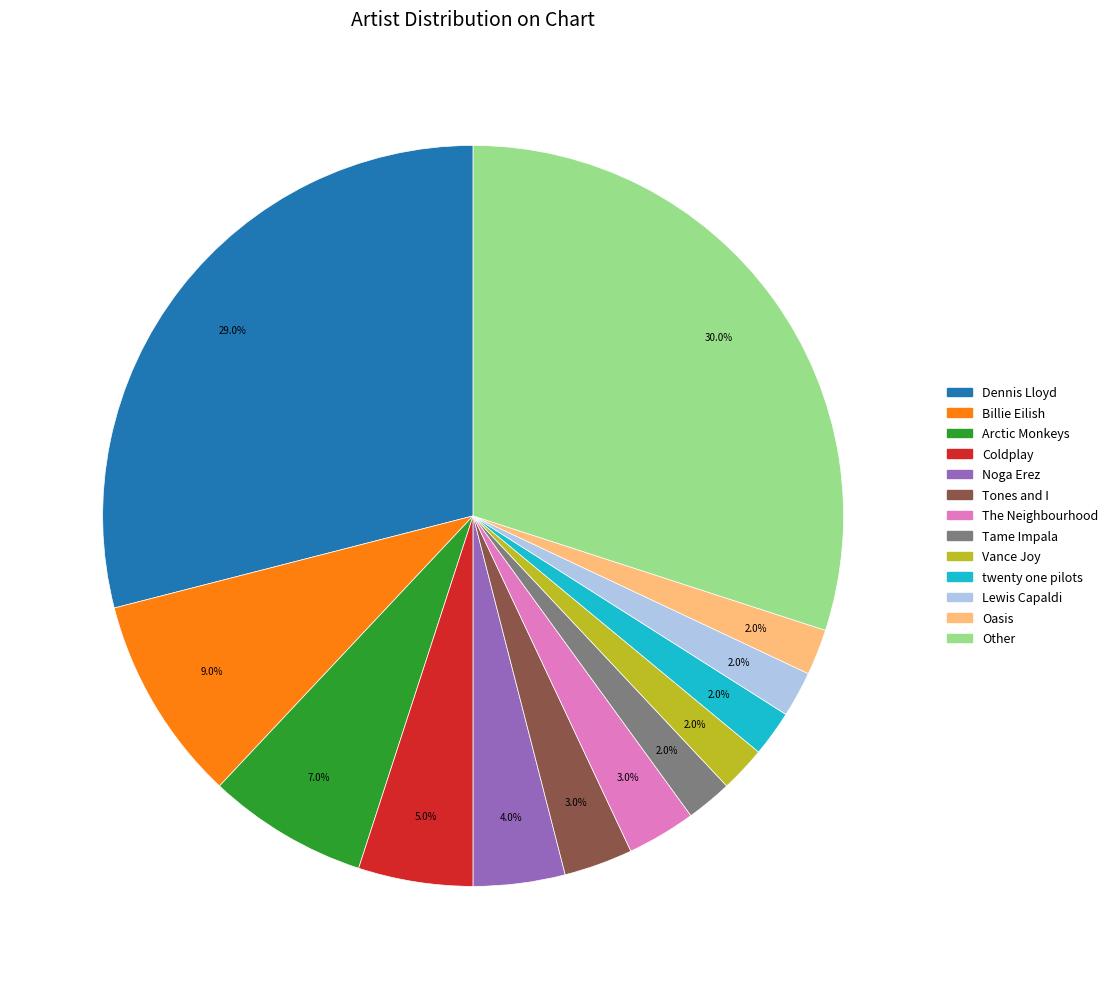

To the nearest percent, what is the difference between the largest and smallest slice percentages?

28%